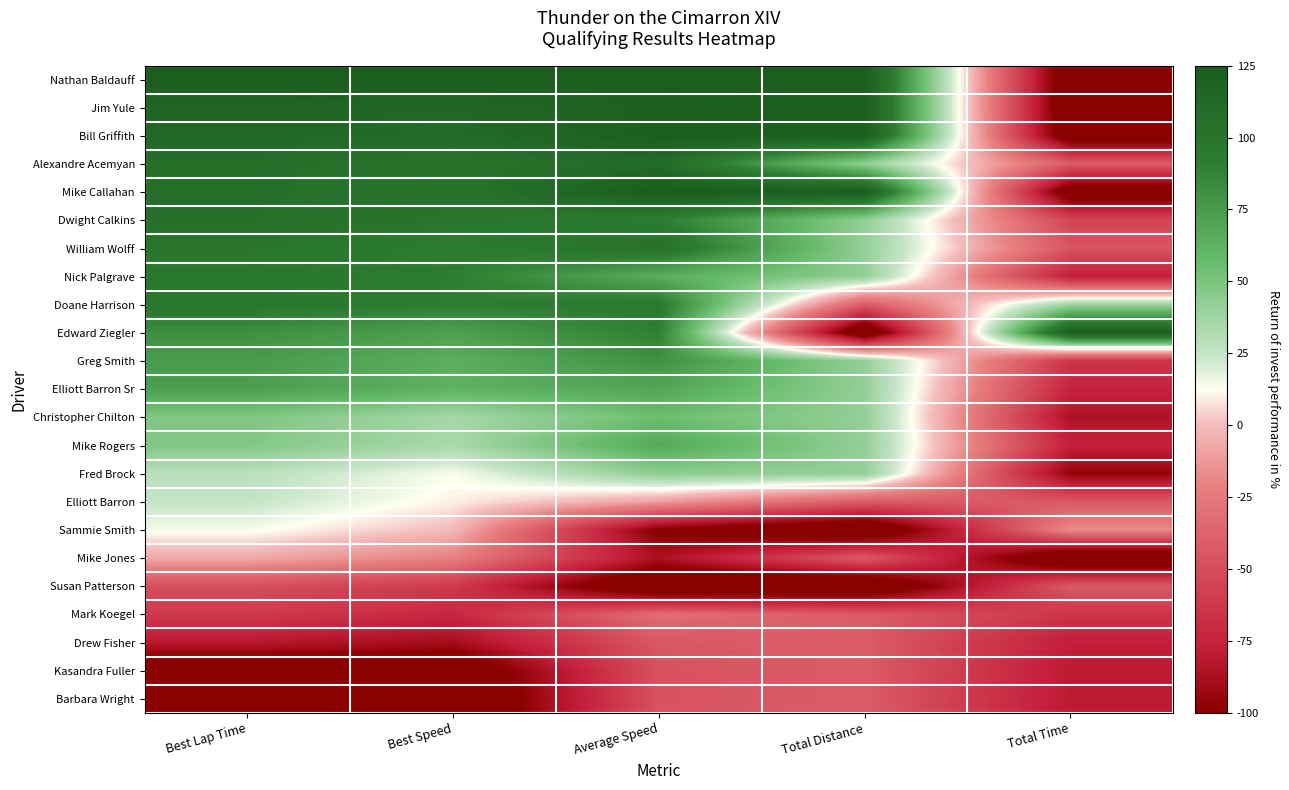

Which label corresponds to the largest value in the chart?

Best Lap Time